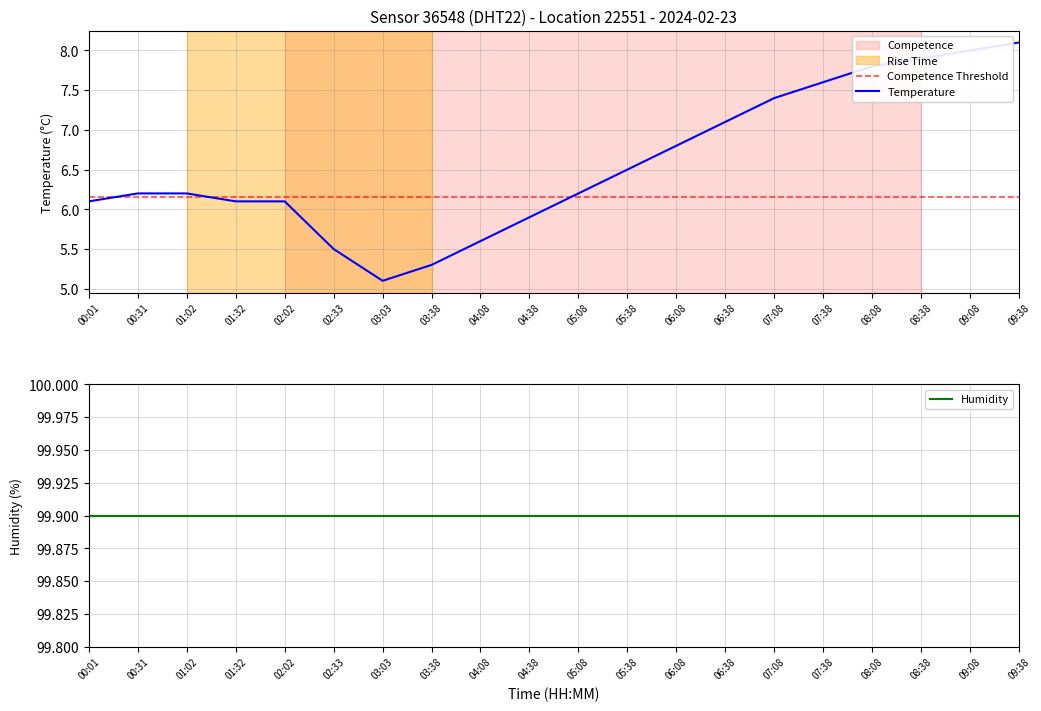

At which category does the data reach its first local valley?

03:03